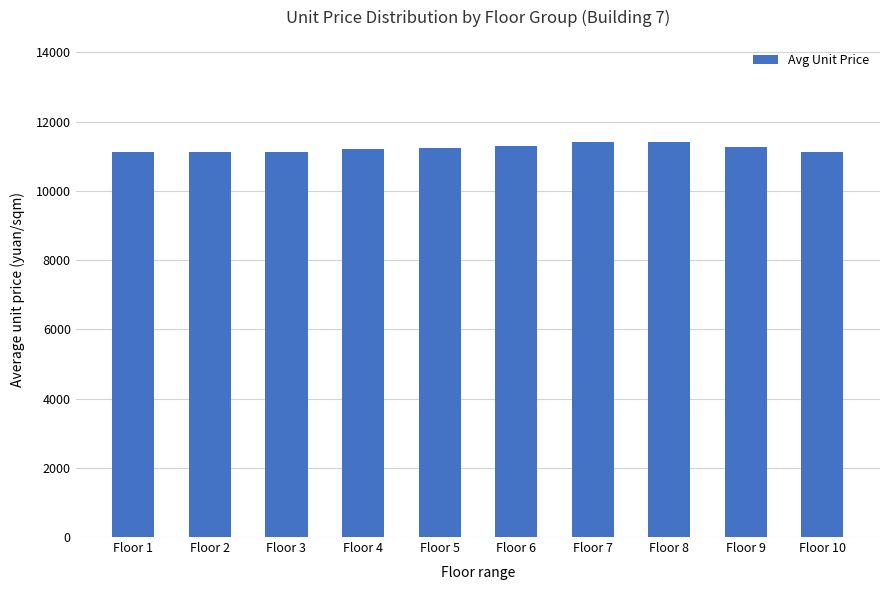

What is the minimum value shown in the chart?

11135.0